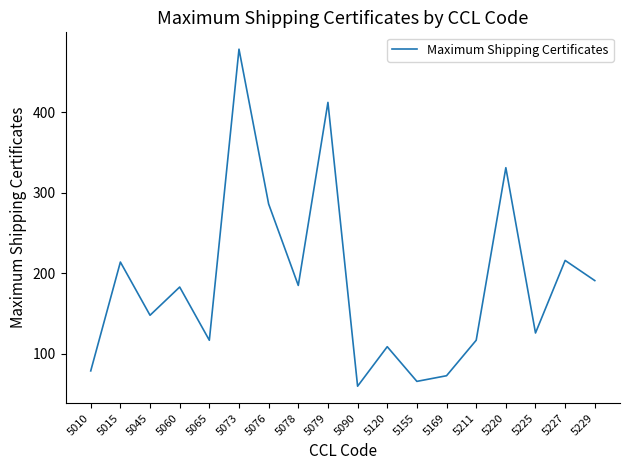

Where is the data nearest to the value 269?

5076